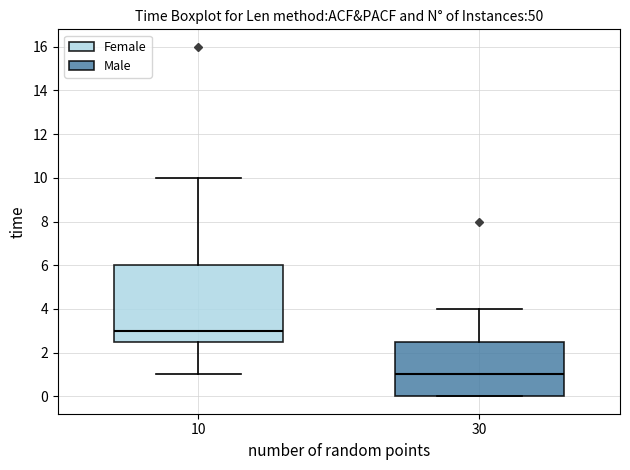

Comparing the boxes themselves (not the whiskers), which one is the tallest?

10